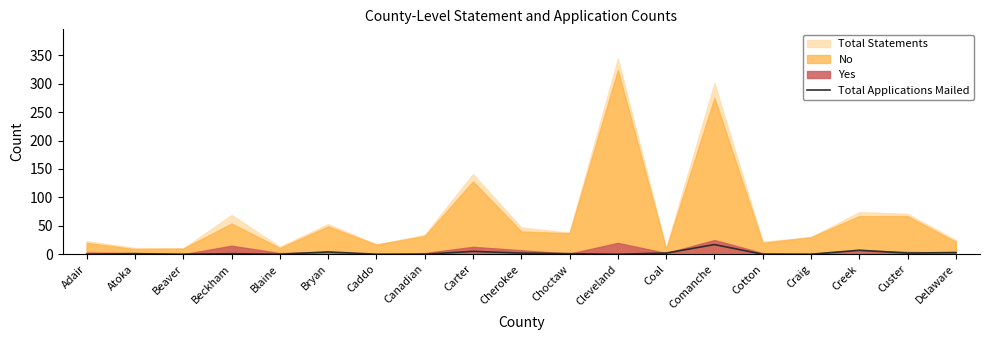

What is the sum of all values?

45